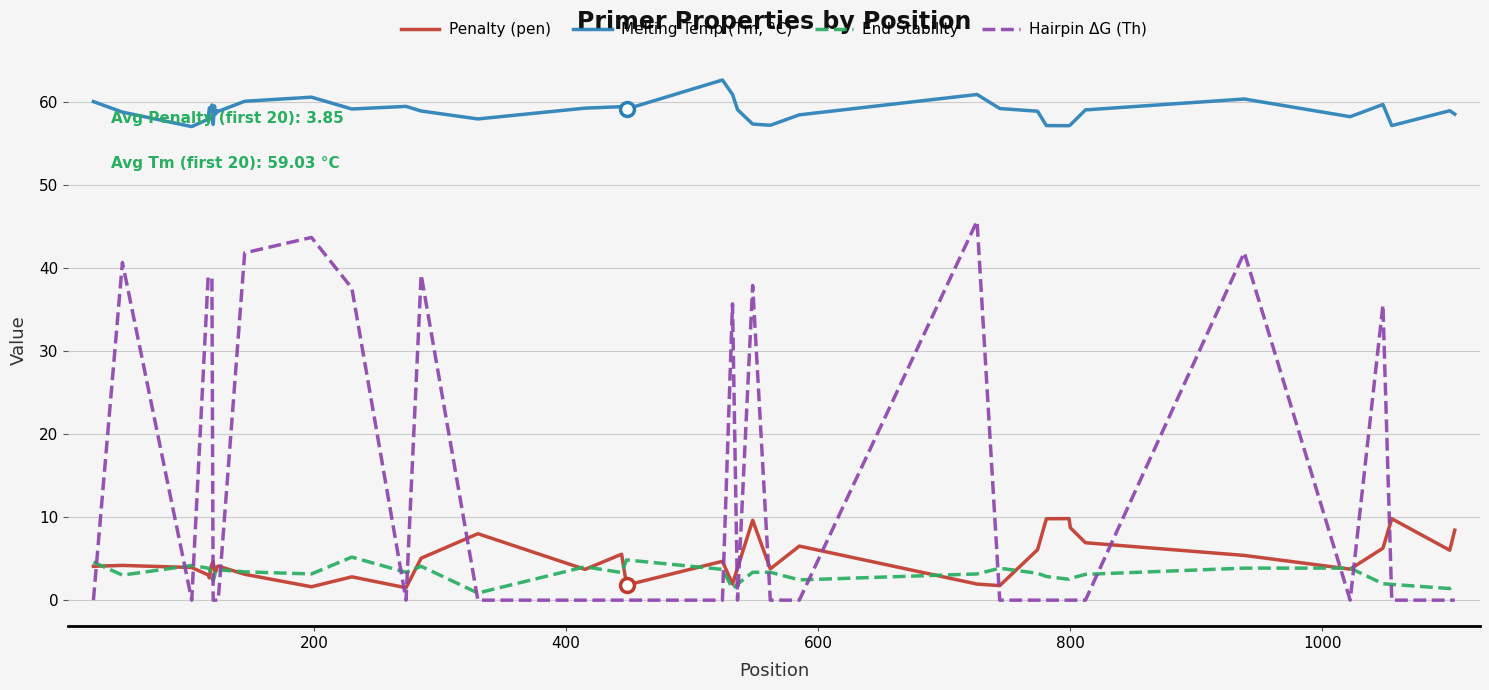

Which series has the largest range (max minus min)?

Hairpin ΔG (Th)